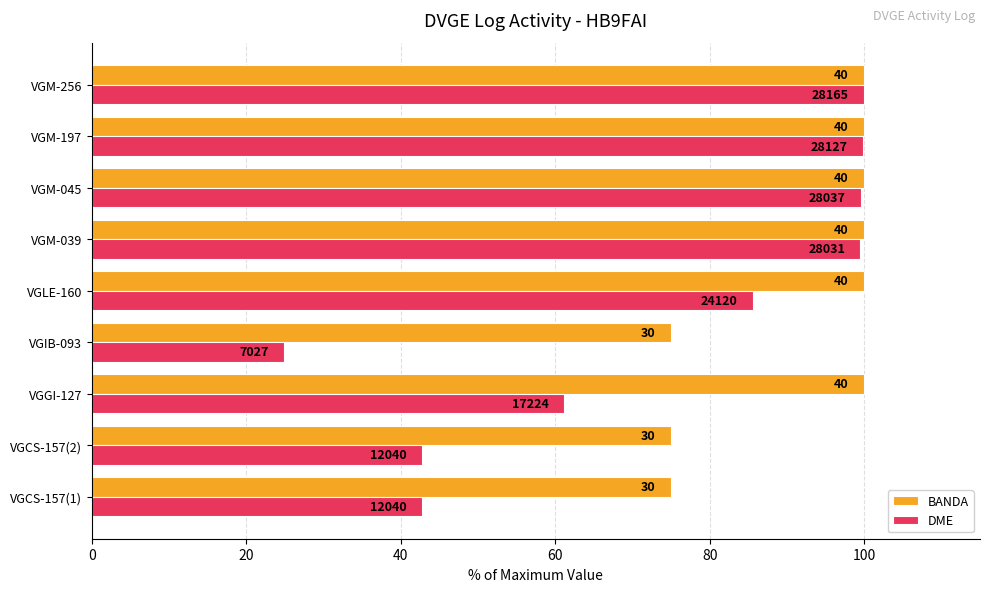

What are all the series names shown in the legend?

BANDA, DME